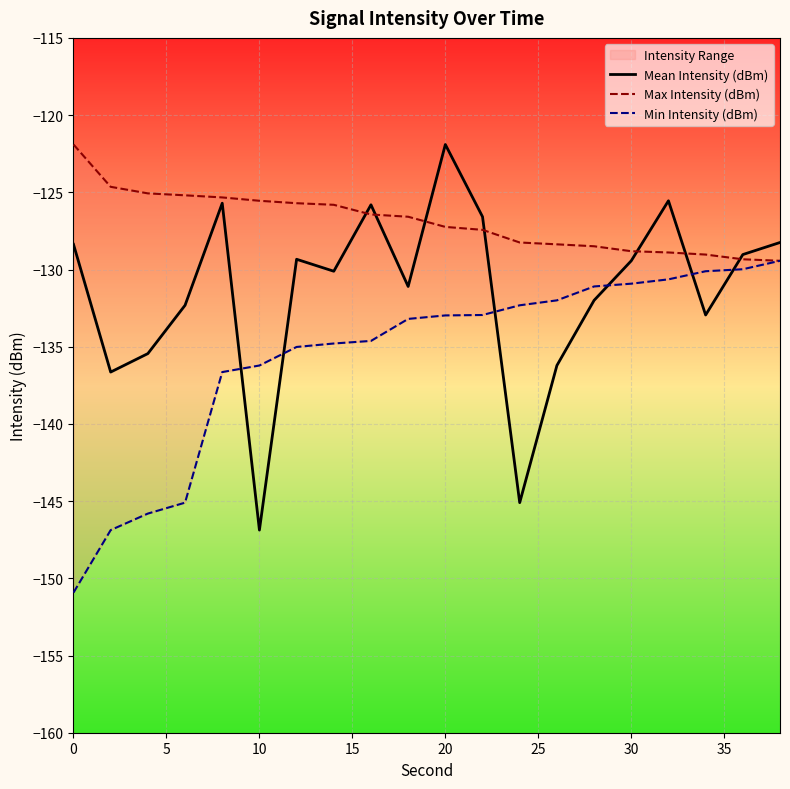

What is the lowest value of the Mean Intensity (dBm) series?

-146.9